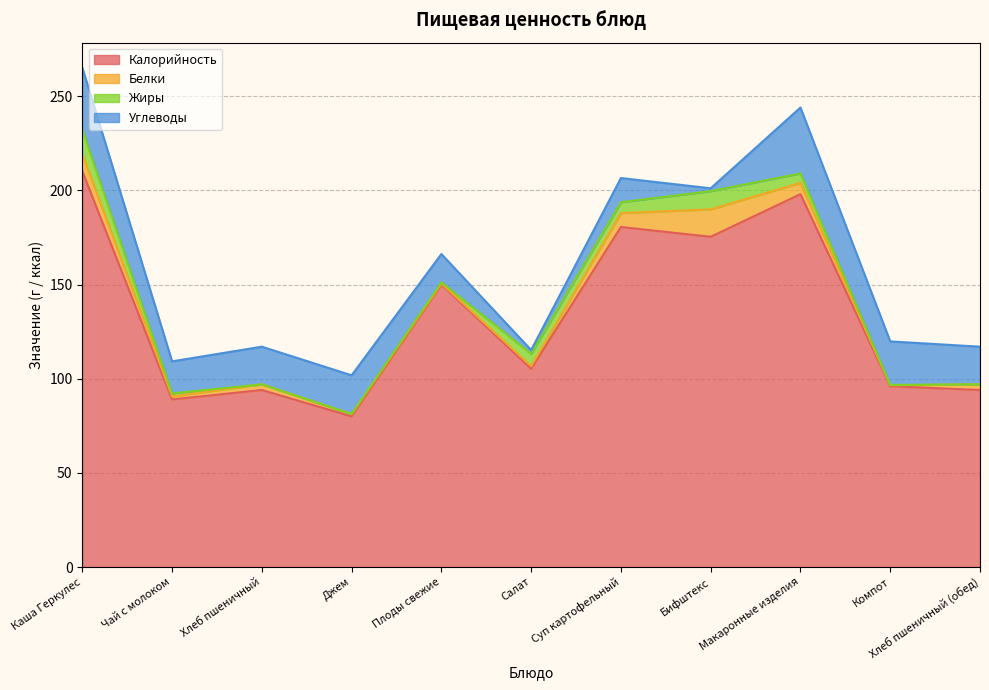

True or false: Белки has more than 2 points higher than both neighbors.

False